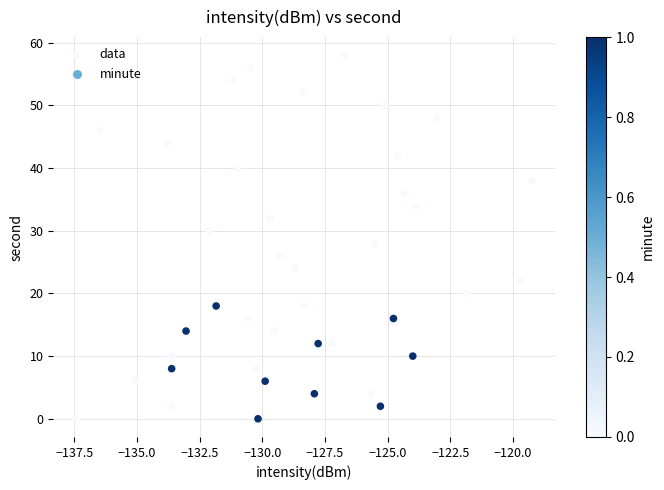

What is the range of Y values (max minus min)?

58